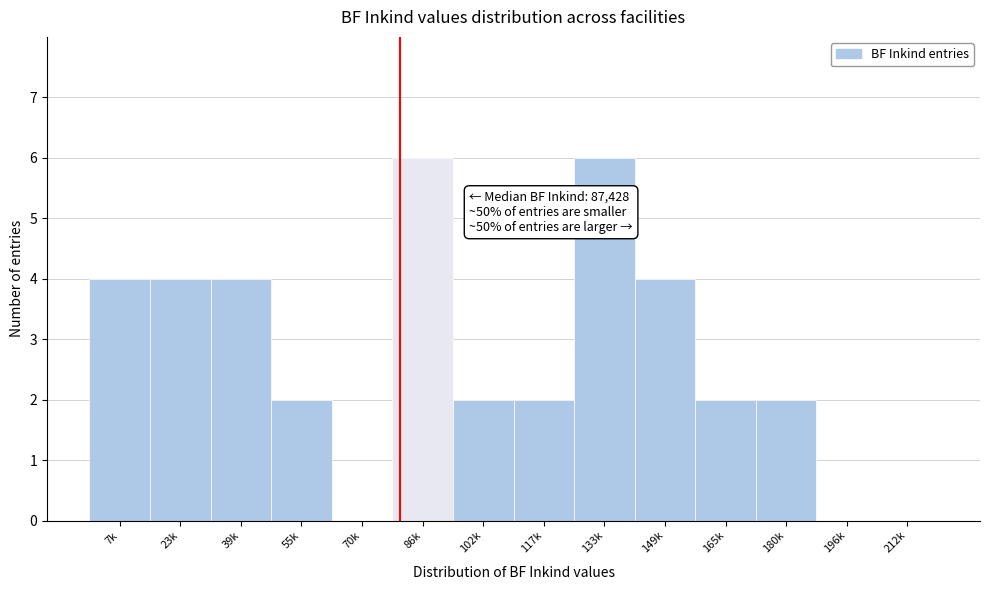

Reading left to right, what are all the values shown in this chart?

7k=4	23k=4	39k=4	55k=2	70k=0	86k=6	102k=2	117k=2	133k=6	149k=4	165k=2	180k=2	196k=0	212k=0